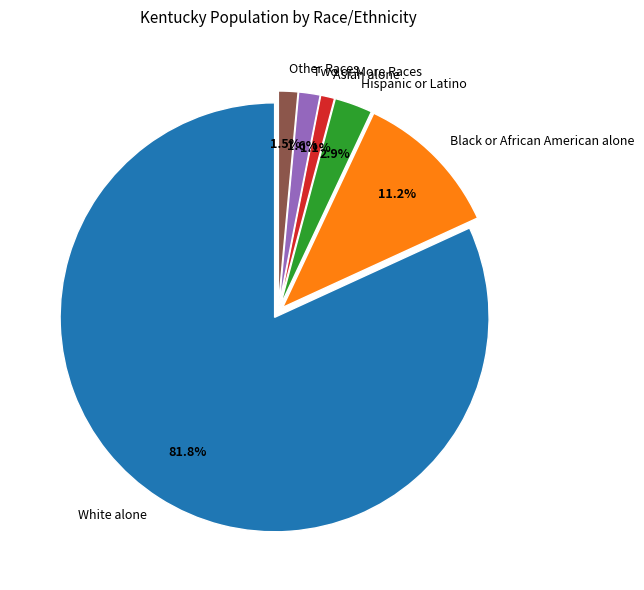

What percentage is NOT represented by Other Races?

98.5%